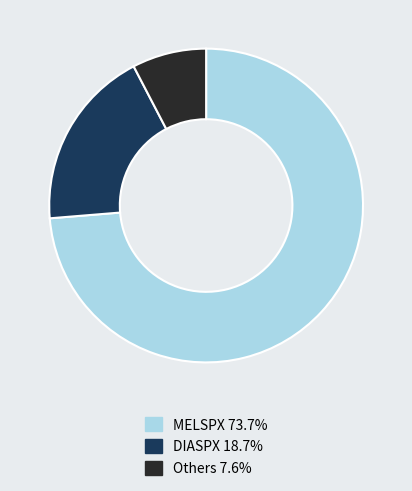

Combined, do MELSPX 73.7% and DIASPX 18.7% account for over 50%?

Yes